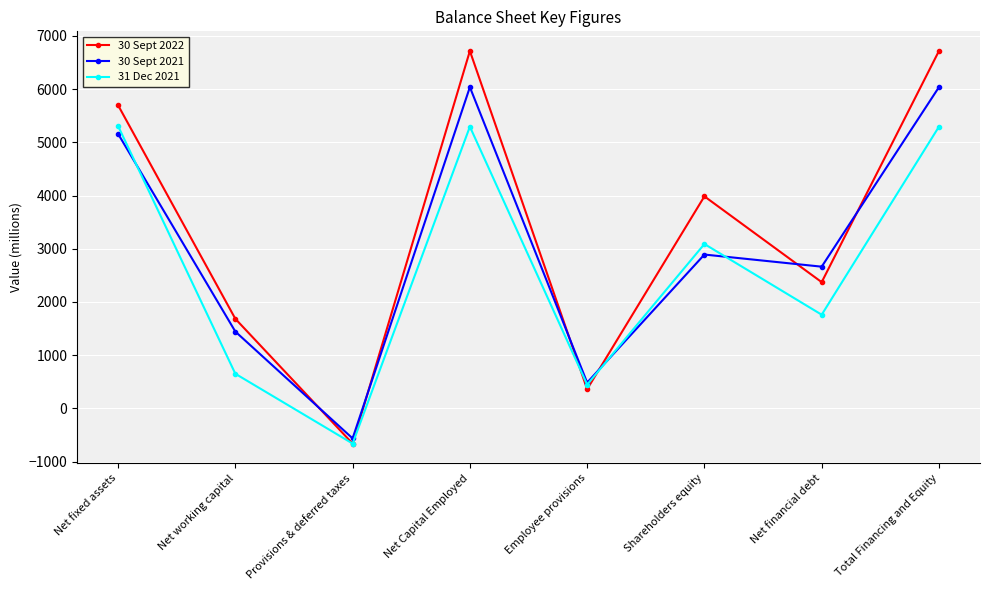

Where is 31 Dec 2021 nearest to the value 2322?

Net financial debt